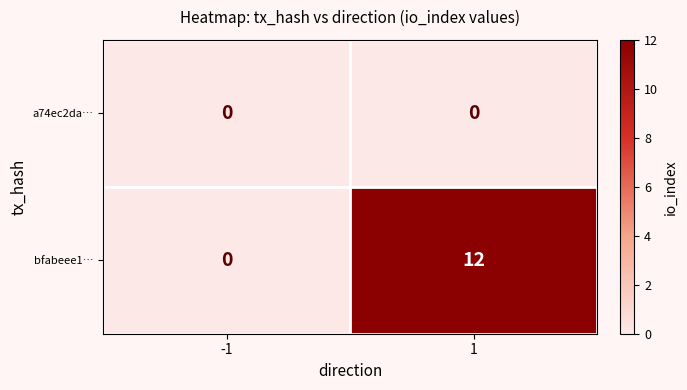

What is the difference between the bfabeee1… values at 1 and -1?

12